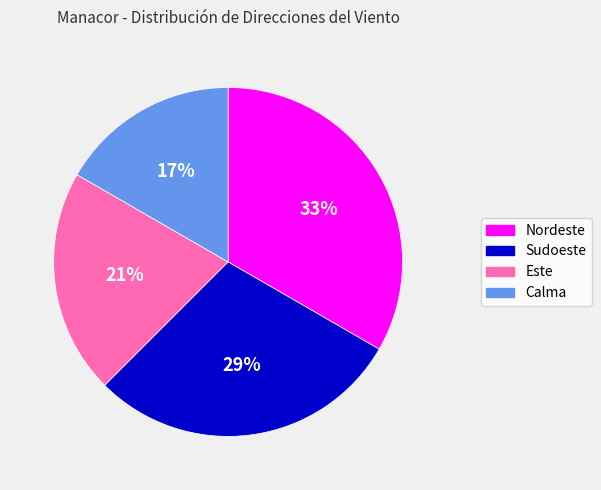

To the nearest percent, what is the average slice percentage?

25%